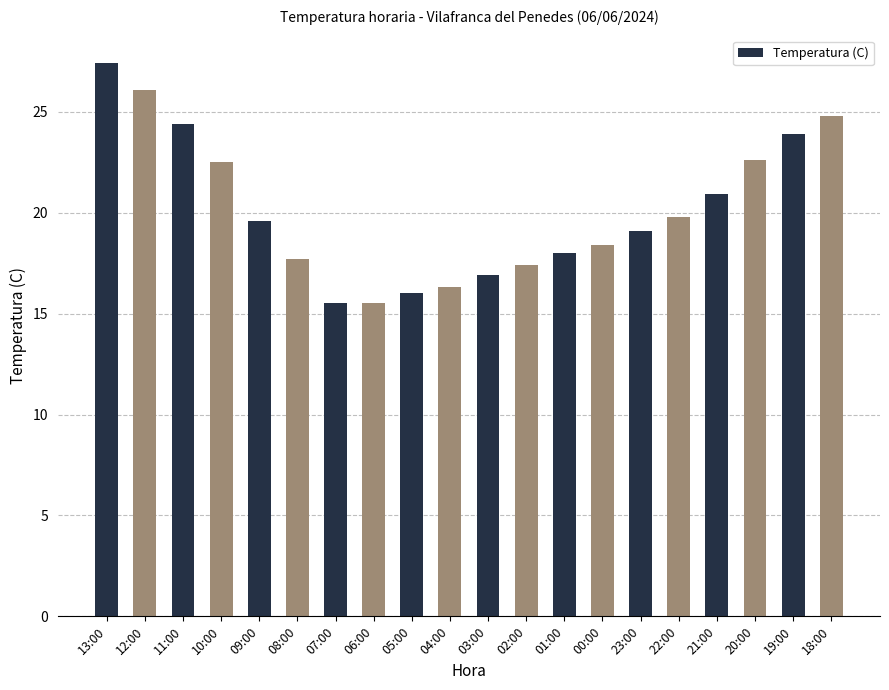

What is the change in value from 11:00 to 05:00?

-8.4